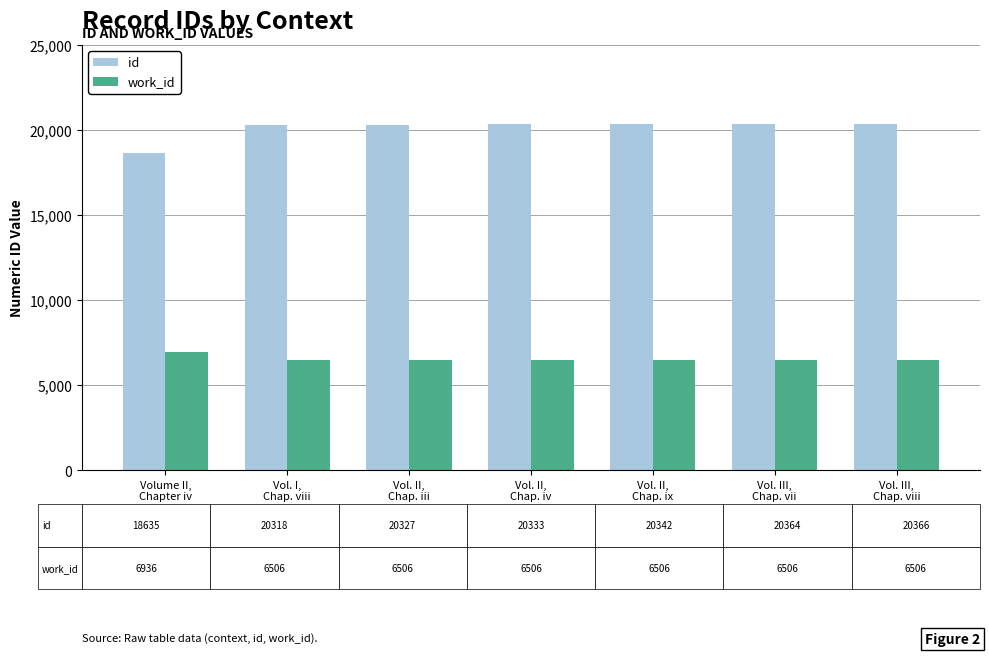

How many bars are there in each group?

2